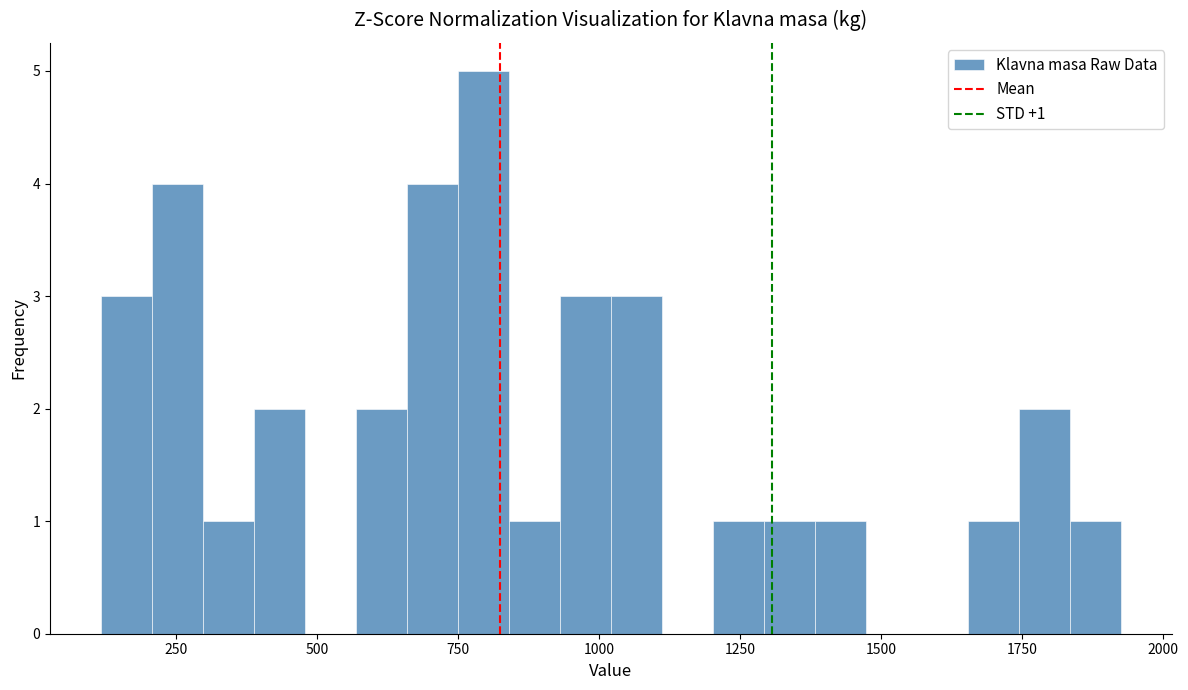

Around what value on the x-axis is the tallest bar? Give the approximate position of its centre, as read against the axis.

800